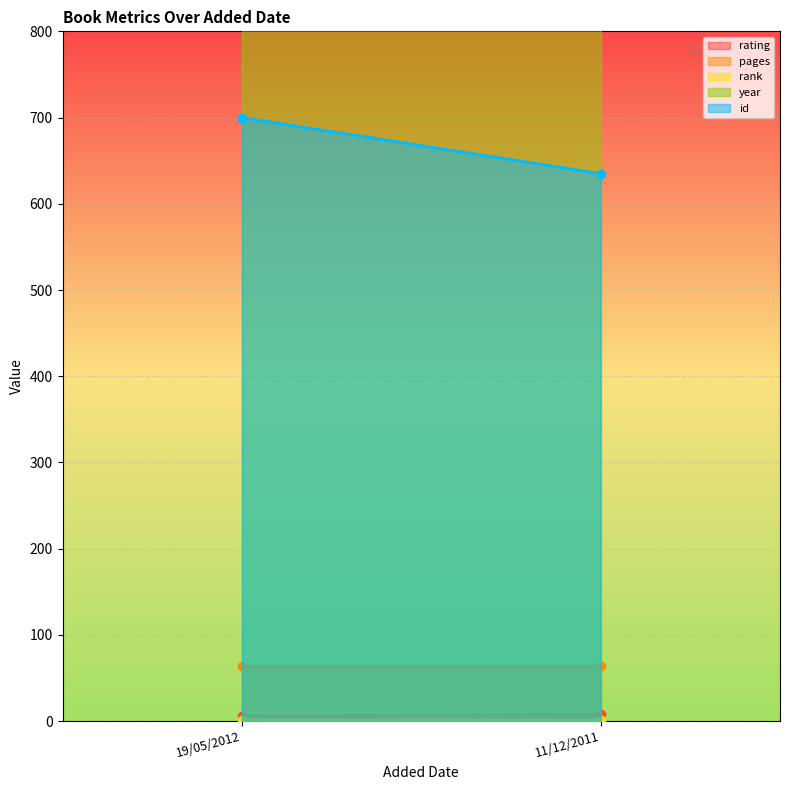

What is the total value across all series at 19/05/2012?

2782